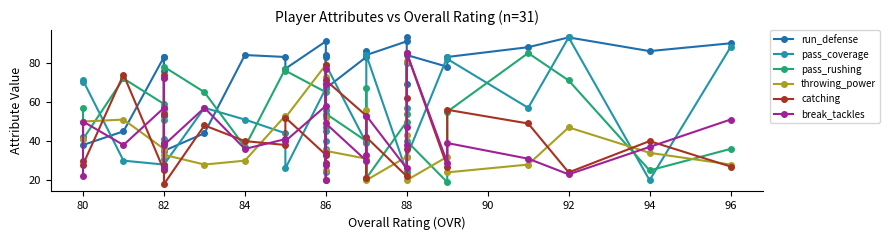

Between 82 and 86, which is larger?

86